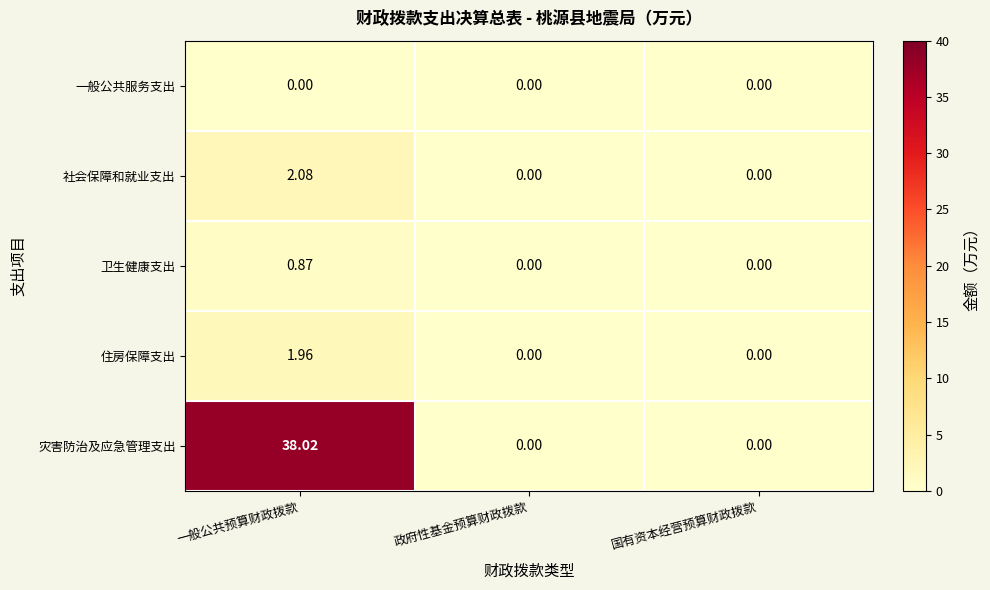

Which category has the highest value across all series?

一般公共预算财政拨款